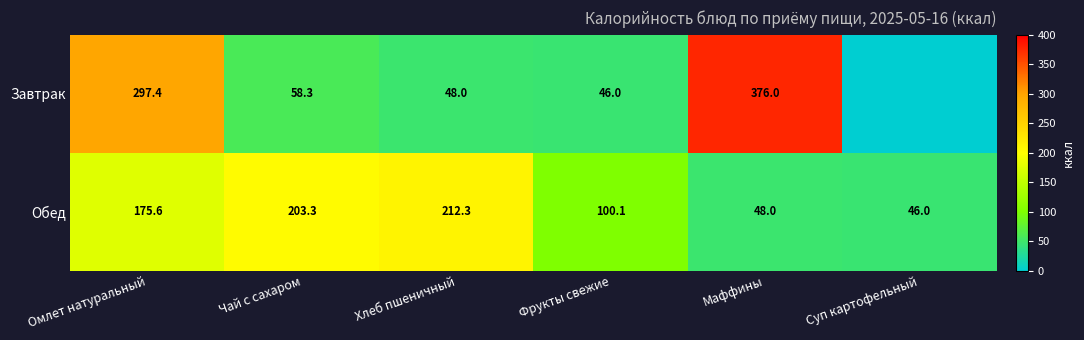

At Маффины, list the series in order from largest to smallest.

Завтрак, Обед